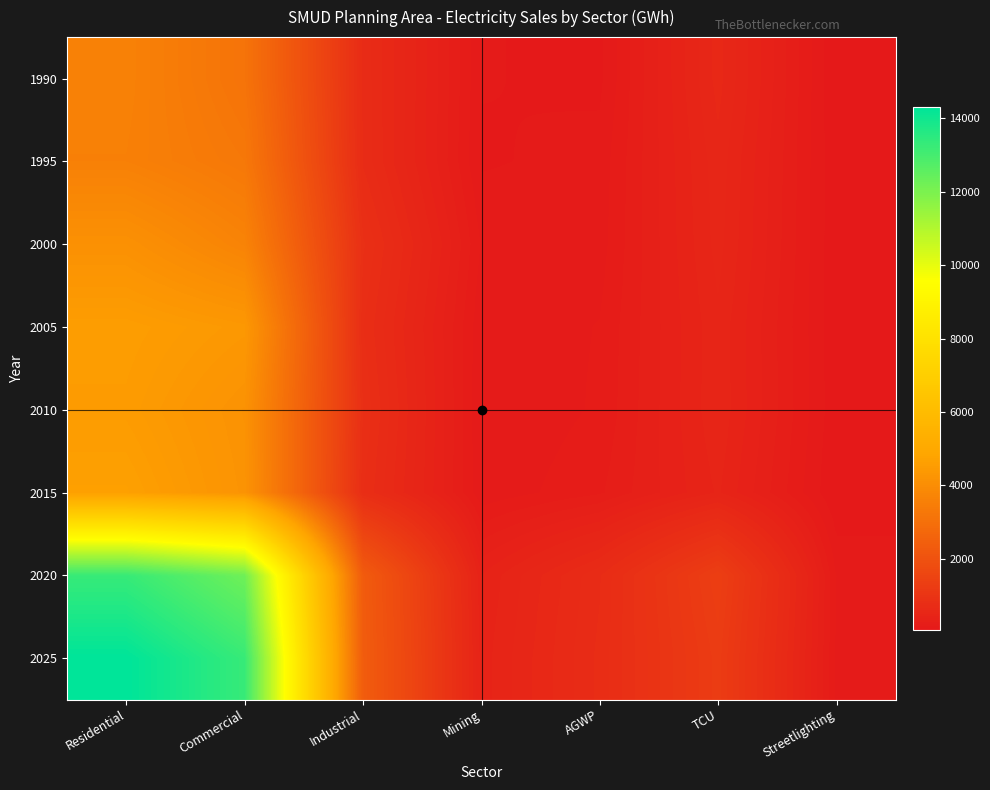

At how many categories does at least one series exceed 9880?

2